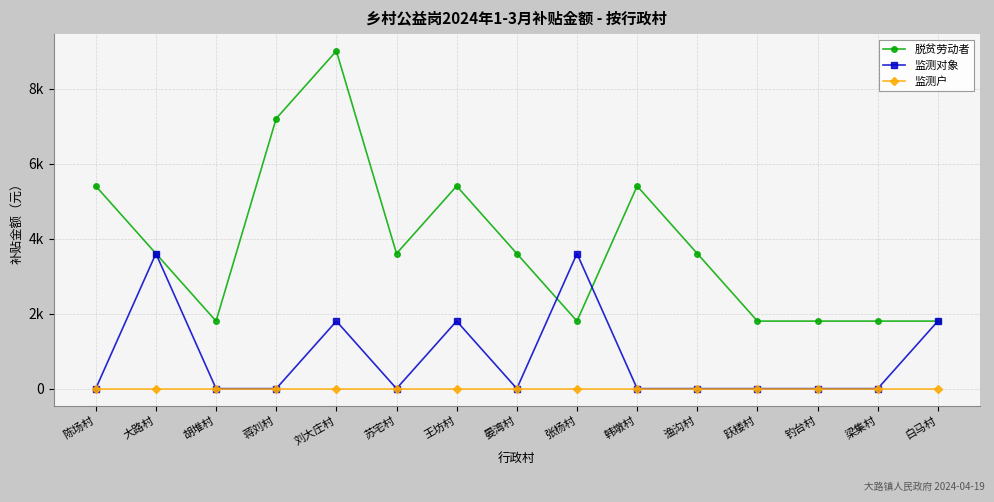

True or false: 脱贫劳动者 and 监测户 cross at least once.

False